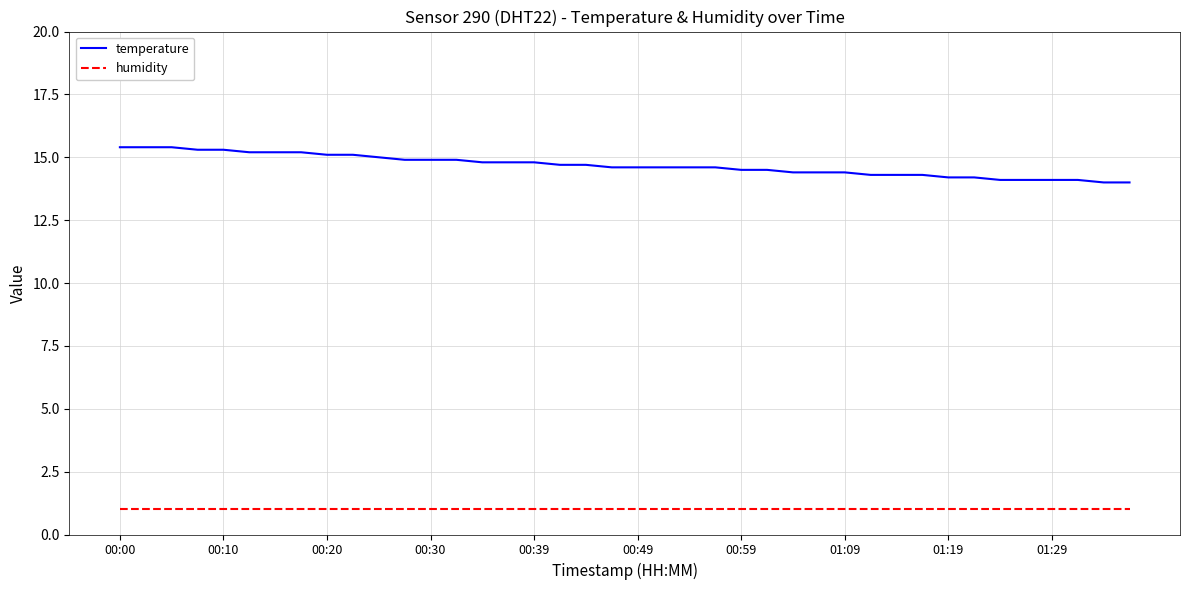

Rank the series by their average value, from lowest to highest.

humidity, temperature